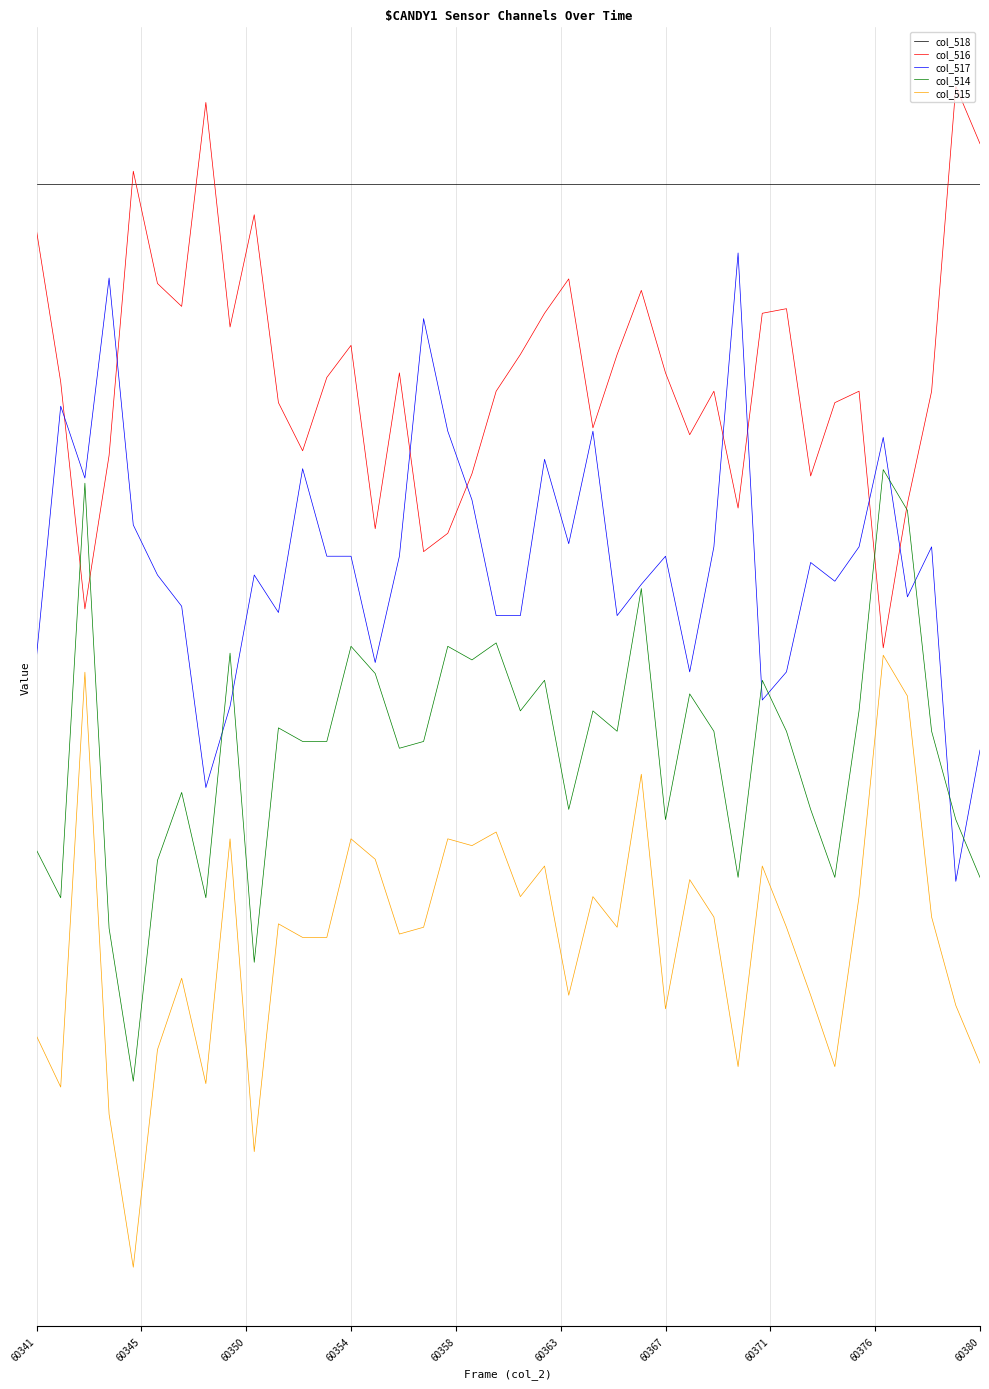

Does the chart have visible grid lines?

Yes